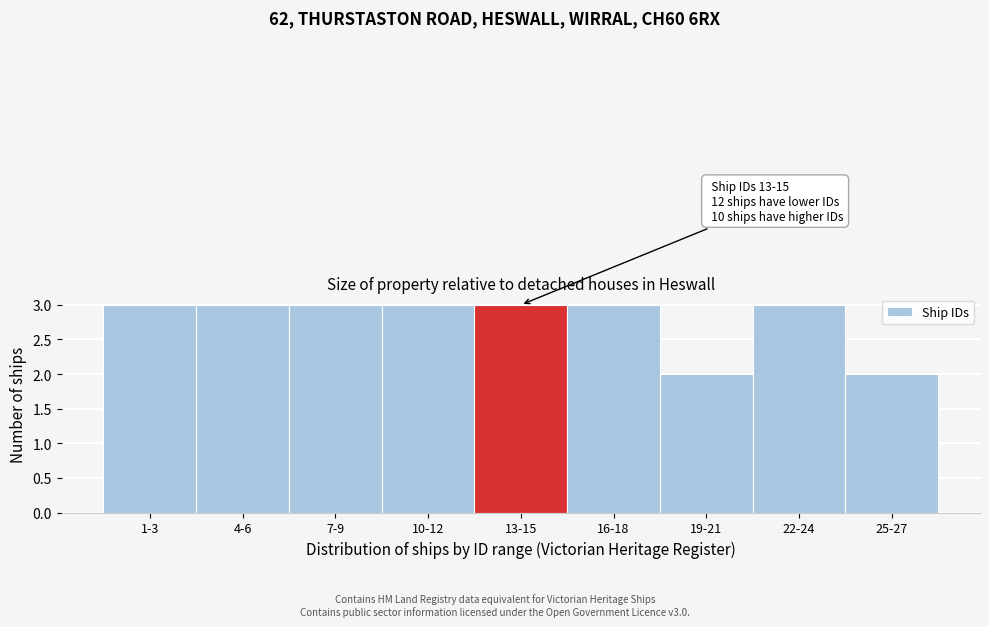

Reading left to right, extract all data points from this chart.

1-3=3	4-6=3	7-9=3	10-12=3	13-15=3	16-18=3	19-21=2	22-24=3	25-27=2